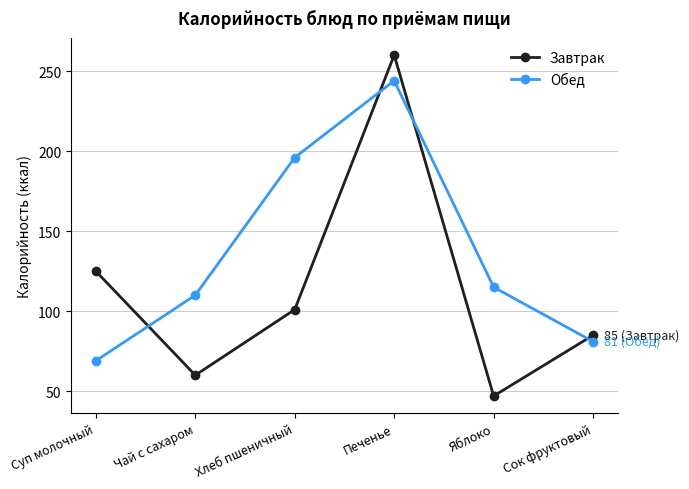

What is the difference between the maximum and minimum values in the Обед series?

175